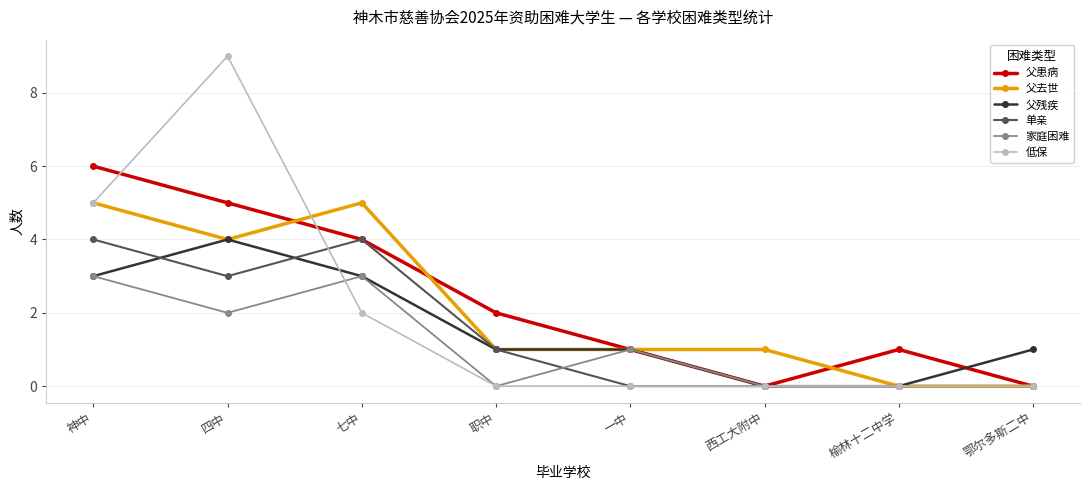

Reading left to right, list all the values displayed in this chart.

父患病: 神中=6	四中=5	七中=4	职中=2	一中=1	西工大附中=0	榆林十二中学=1	鄂尔多斯二中=0
父去世: 神中=5	四中=4	七中=5	职中=1	一中=1	西工大附中=1	榆林十二中学=0	鄂尔多斯二中=0
父残疾: 神中=3	四中=4	七中=3	职中=1	一中=1	西工大附中=0	榆林十二中学=0	鄂尔多斯二中=1
单亲: 神中=4	四中=3	七中=4	职中=1	一中=0	西工大附中=0	榆林十二中学=0	鄂尔多斯二中=0
家庭困难: 神中=3	四中=2	七中=3	职中=0	一中=1	西工大附中=0	榆林十二中学=0	鄂尔多斯二中=0
低保: 神中=5	四中=9	七中=2	职中=0	一中=0	西工大附中=0	榆林十二中学=0	鄂尔多斯二中=0